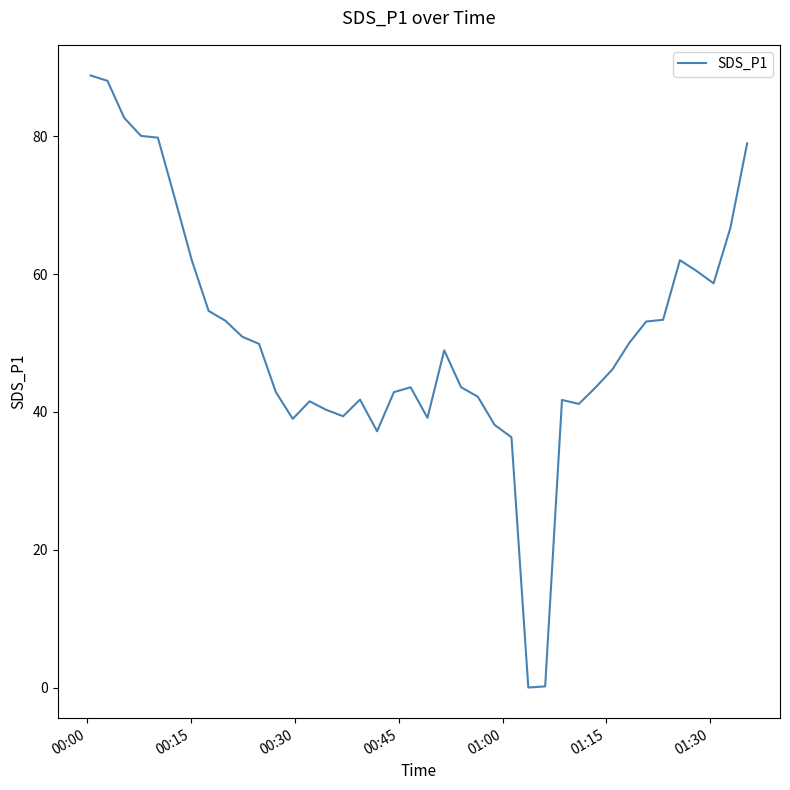

Reading right to left, list all the values displayed in this chart.

79.0	66.7	58.7	60.5	62.0	53.4	53.1	50.0	46.2	43.6	41.2	41.8	0.2	0.0	36.3	38.1	42.2	43.6	49.0	39.1	43.6	42.9	37.2	41.8	39.4	40.3	41.5	39.0	42.9	49.9	50.9	53.2	54.7	62.0	71.1	79.8	80.1	82.7	88.1	88.8